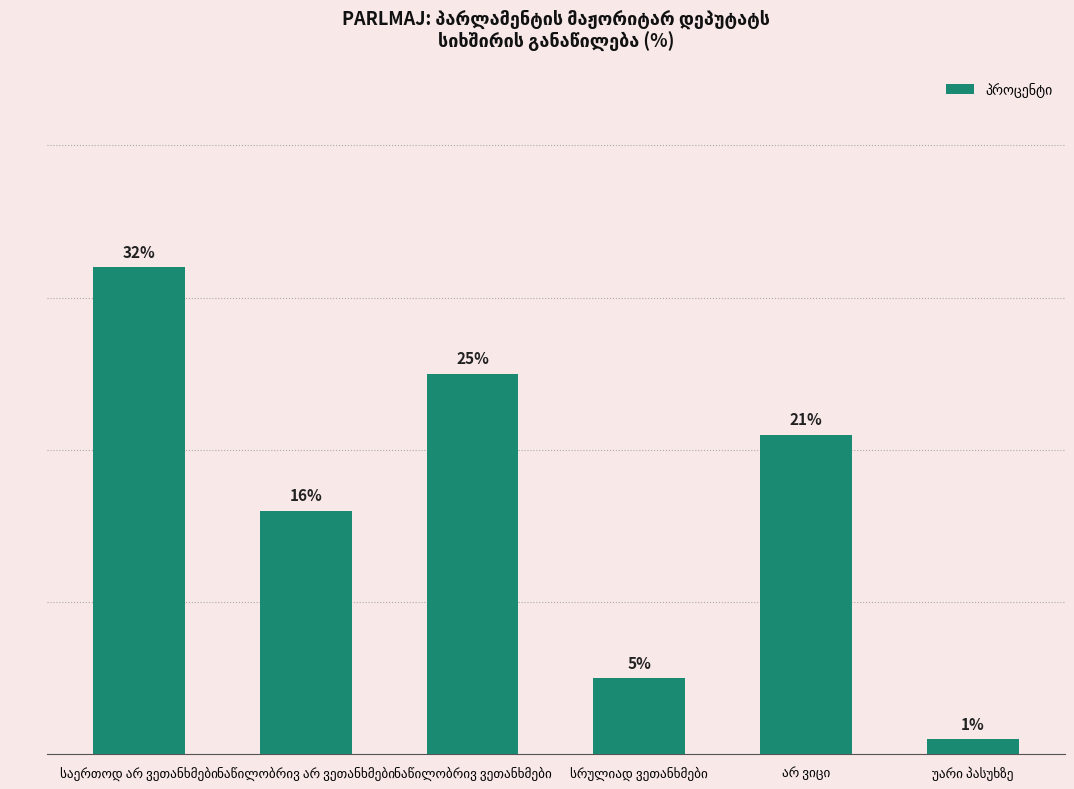

Approximately how many times larger is the value at საერთოდ არ ვეთანხმები compared to არ ვიცი?

1.5